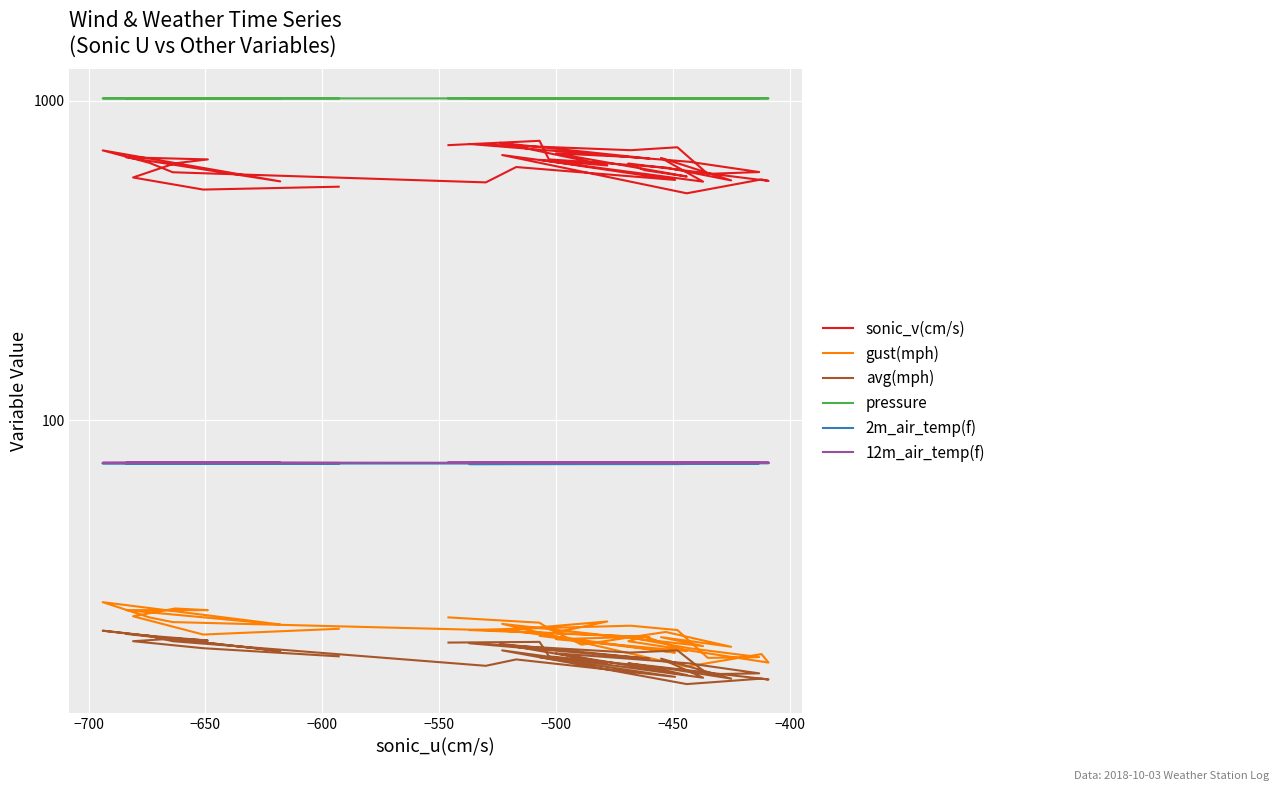

List the series in order of their peak value, highest first.

pressure, sonic_v(cm/s), 12m_air_temp(f), 2m_air_temp(f), gust(mph), avg(mph)